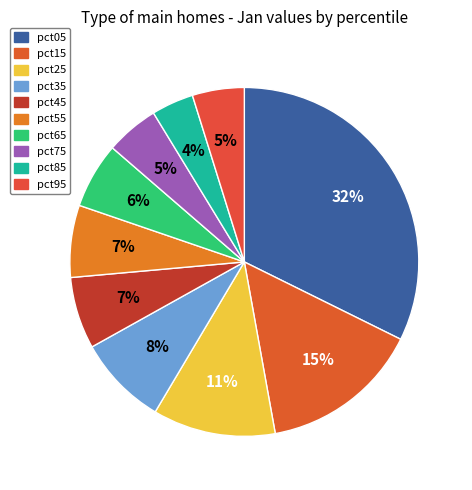

True or false: pct35 accounts for 1% of the total.

False